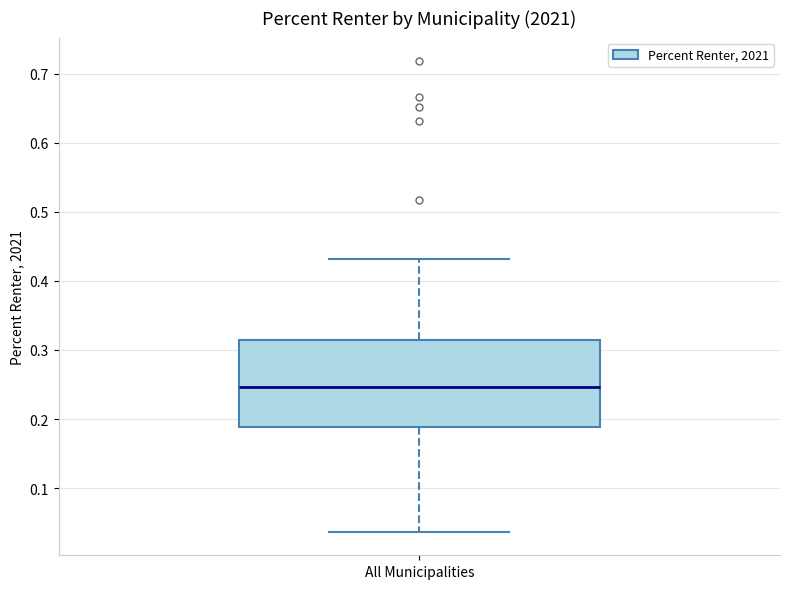

Transcribe this box plot: give where the median line is, the range the box spans, and where the two whiskers end, as read against the y-axis. The values are not printed on the chart, so give them approximately, as read against the axis.

median 0.25, box 0.19 to 0.31, whiskers 0.04 to 0.43